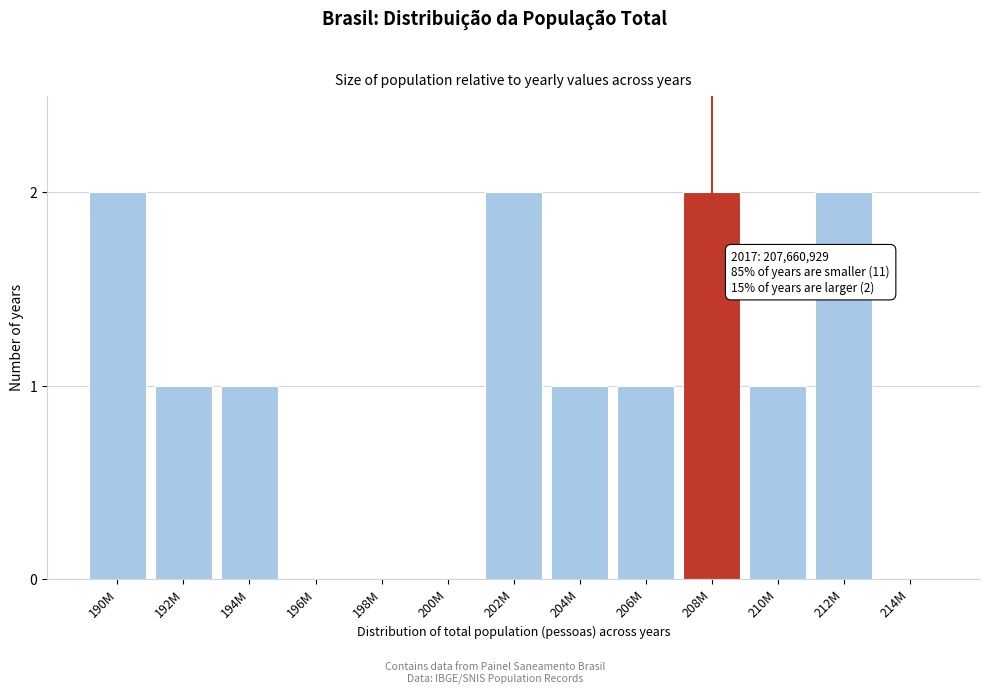

Reading left to right, what are all the values shown in this chart?

190M=2	192M=1	194M=1	196M=0	198M=0	200M=0	202M=2	204M=1	206M=1	208M=2	210M=1	212M=2	214M=0